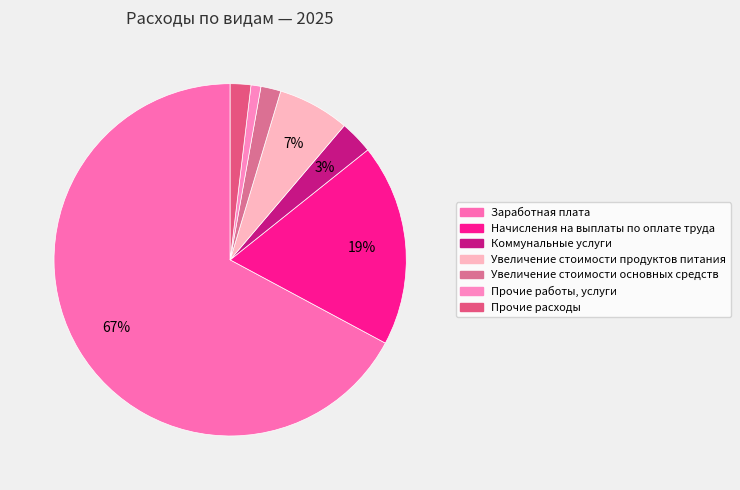

Does Заработная плата account for over 50% of the chart?

Yes